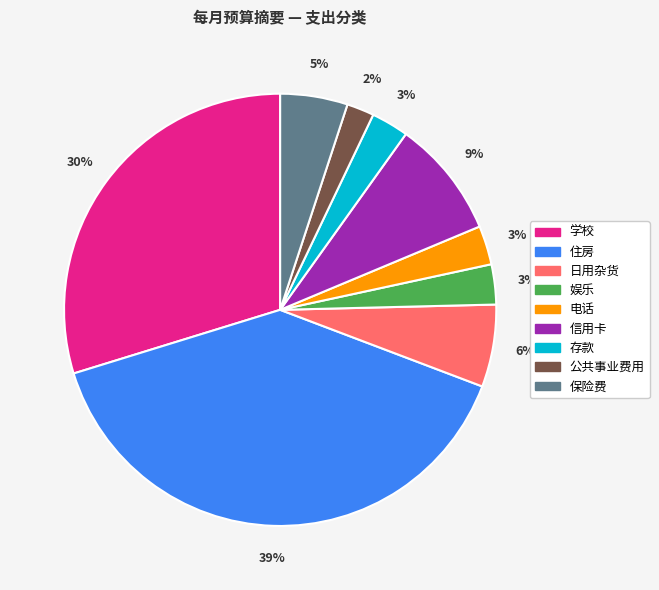

Between 住房 and 学校, which is larger?

住房